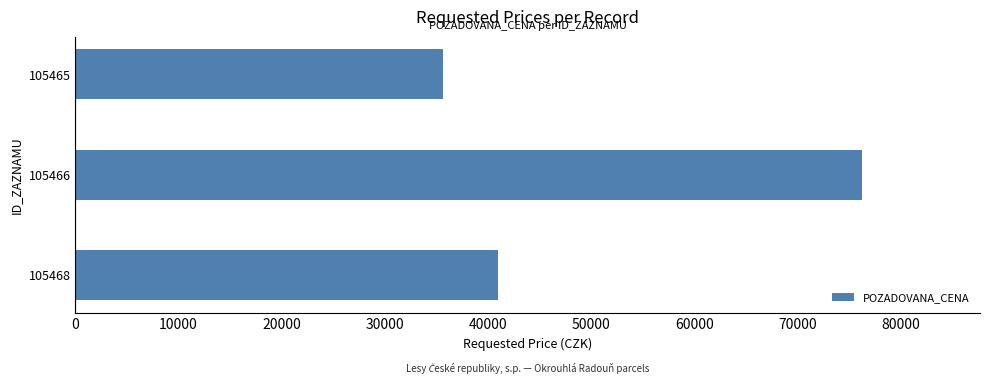

The chart shows a value of 40955 at 105468. True or false?

True